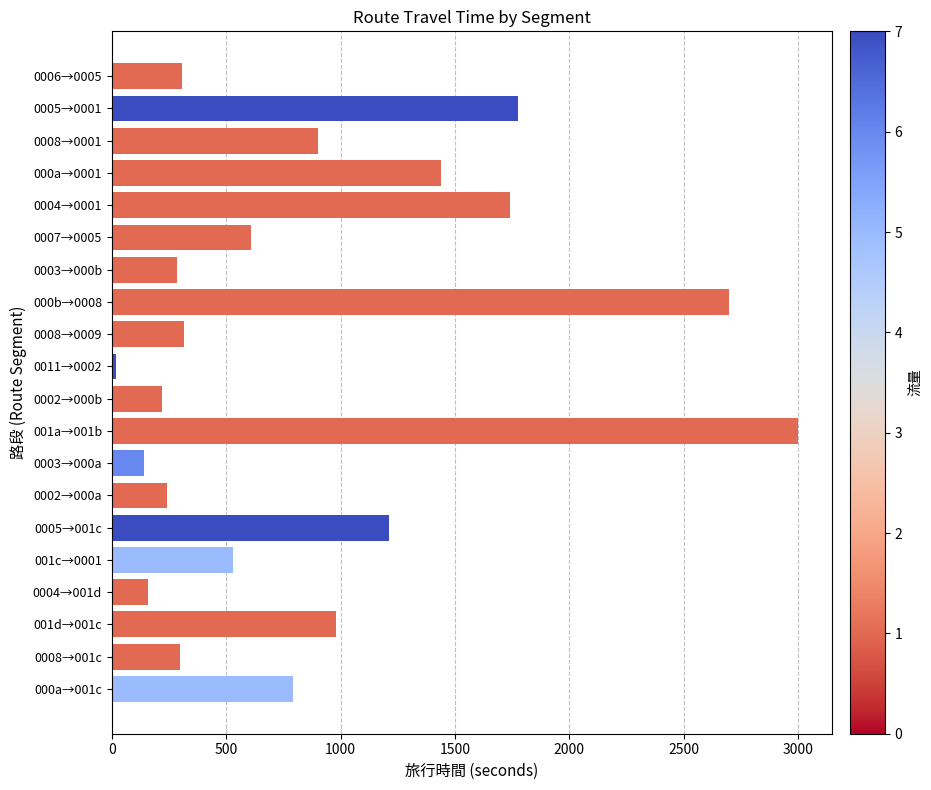

Where is the data nearest to the value 1509?

000a→0001